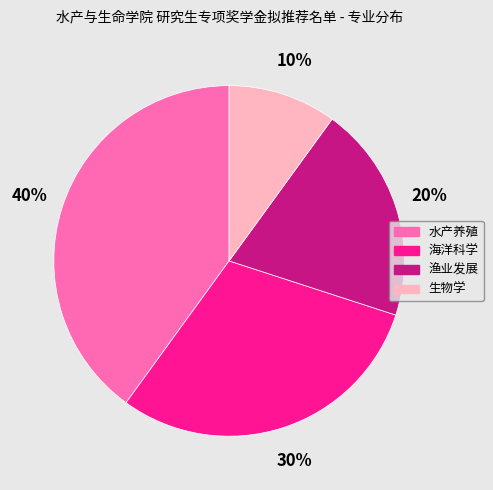

Count the number of slices in the pie.

4